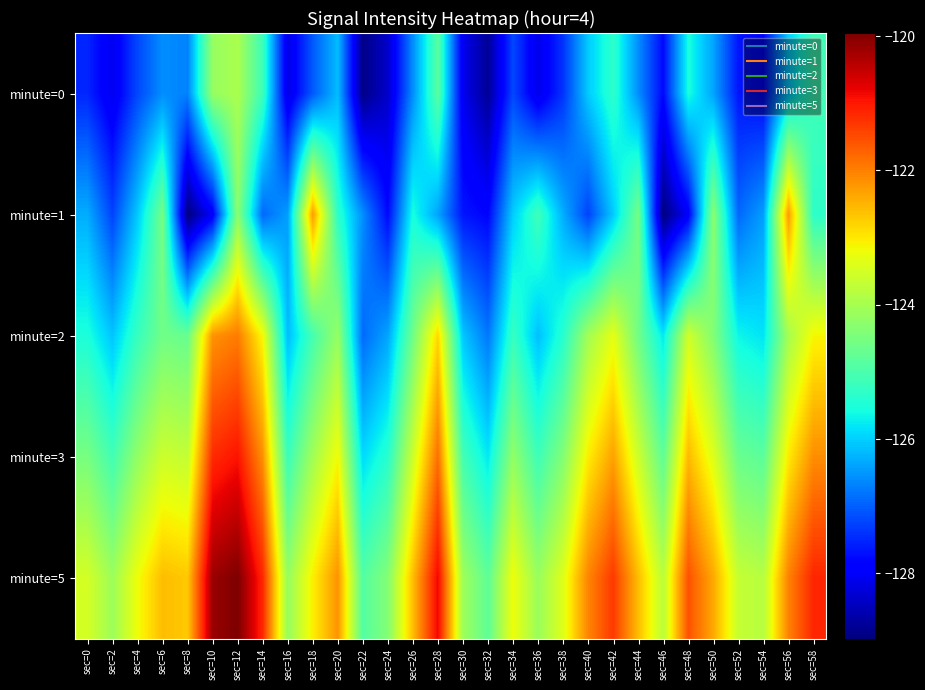

Rank the series by their maximum value, from lowest to highest.

minute=0, minute=1, minute=2, minute=3, minute=5